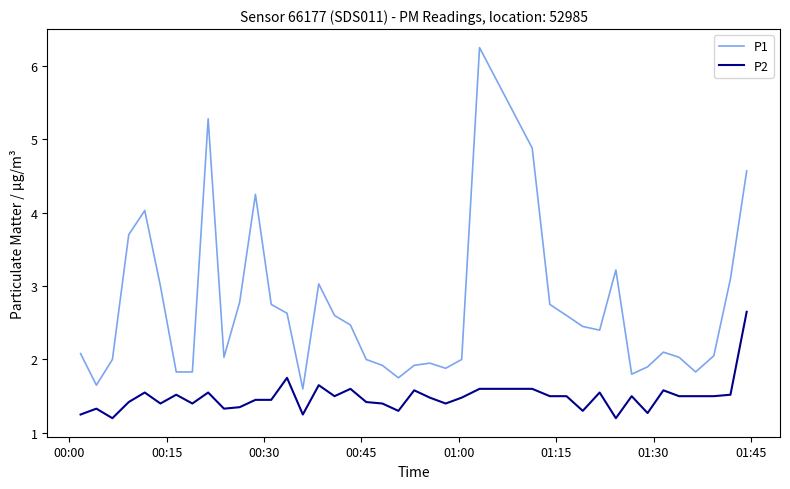

What is the lowest value of the P2 series?

1.2